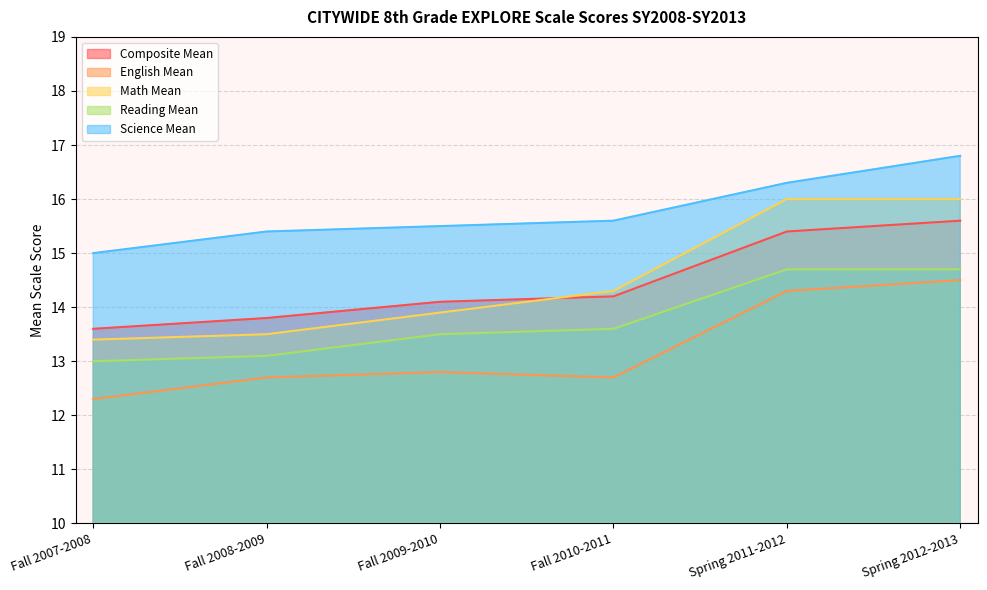

Reading left to right, extract all data points from this chart.

Composite Mean: 13.6	13.8	14.1	14.2	15.4	15.6
English Mean: 12.3	12.7	12.8	12.7	14.3	14.5
Math Mean: 13.4	13.5	13.9	14.3	16.0	16.0
Reading Mean: 13.0	13.1	13.5	13.6	14.7	14.7
Science Mean: 15.0	15.4	15.5	15.6	16.3	16.8